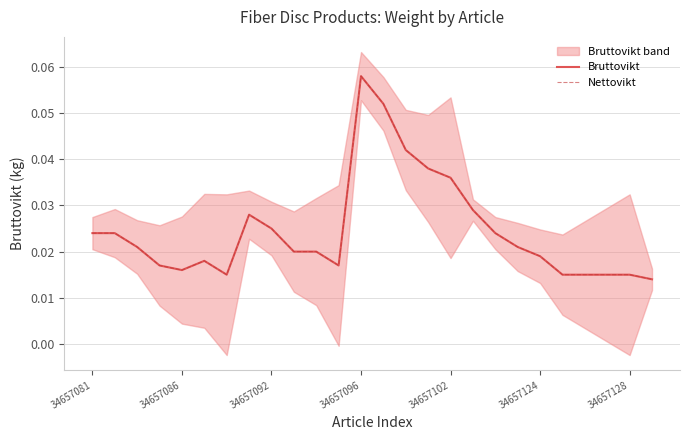

Reading left to right, transcribe all the data shown in this chart.

Bruttovikt: 0.0	0.0	0.0	0.0	0.0	0.0	0.0	0.0	0.0	0.0	0.0	0.0	0.1	0.1	0.0	0.0	0.0	0.0	0.0	0.0	0.0	0.0	0.0	0.0	0.0	0.0
Nettovikt: 0.0	0.0	0.0	0.0	0.0	0.0	0.0	0.0	0.0	0.0	0.0	0.0	0.1	0.1	0.0	0.0	0.0	0.0	0.0	0.0	0.0	0.0	0.0	0.0	0.0	0.0